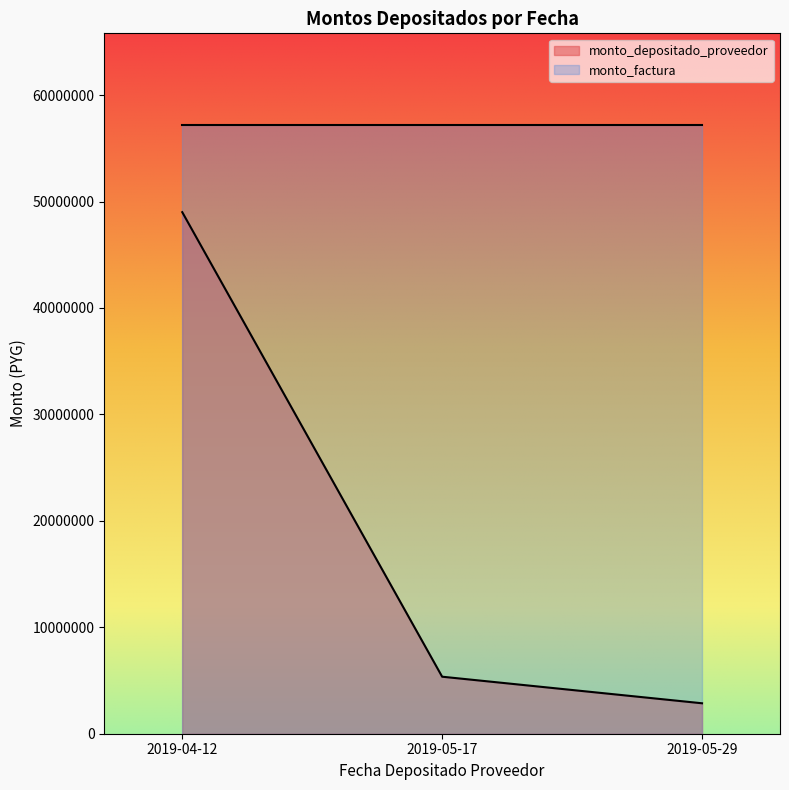

What is the change in value from 2019-04-12 to 2019-05-29?

-46142660